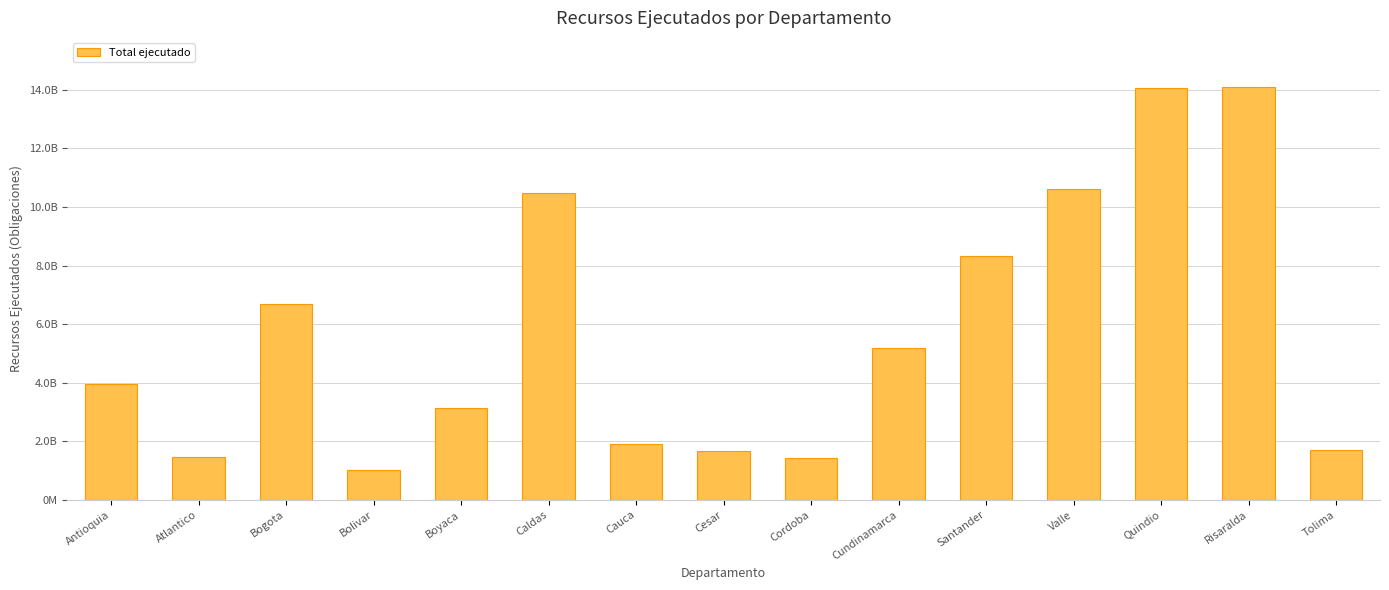

Rank the categories by value from lowest to highest.

Bolivar, Cordoba, Atlantico, Cesar, Tolima, Cauca, Boyaca, Antioquia, Cundinamarca, Bogota, Santander, Caldas, Valle, Quindio, Risaralda